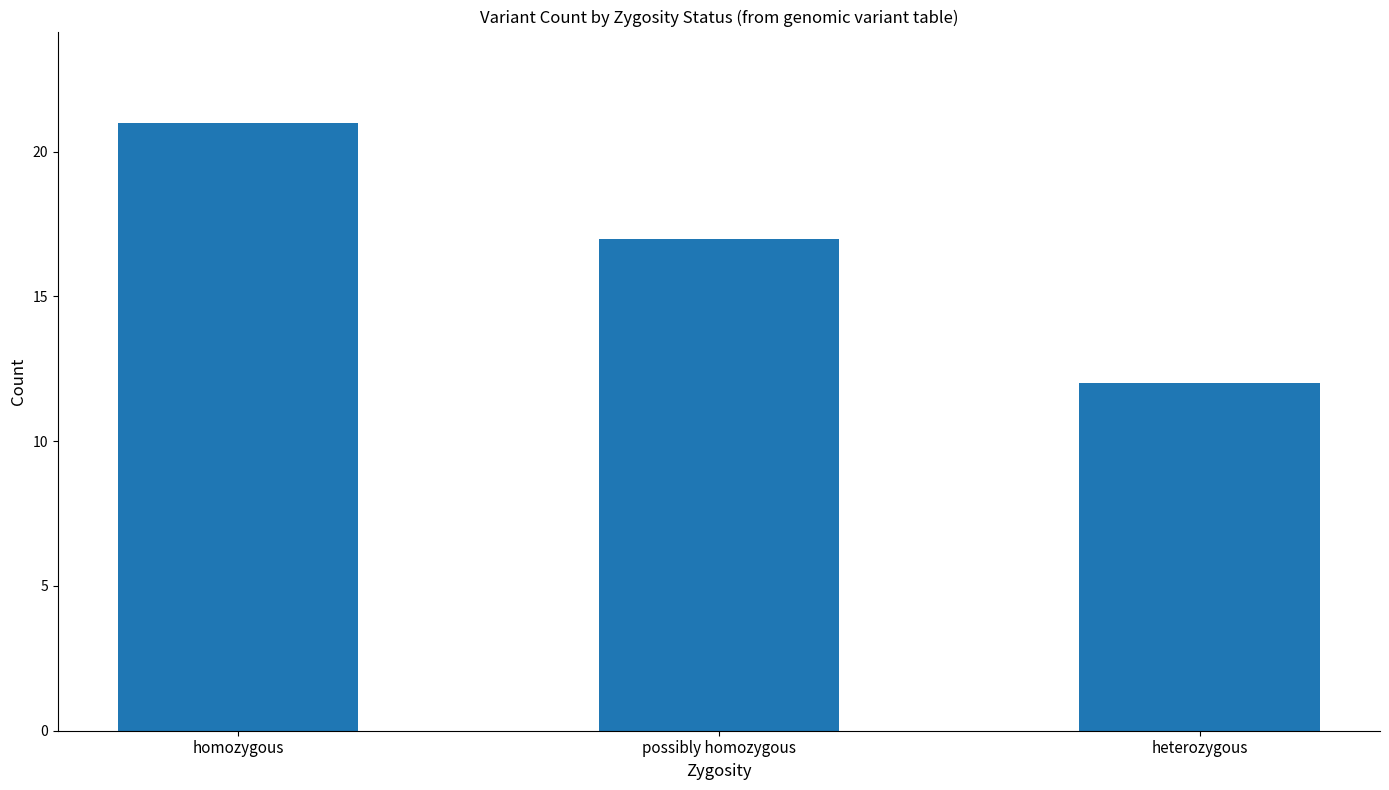

What is the minimum value shown in the chart?

12